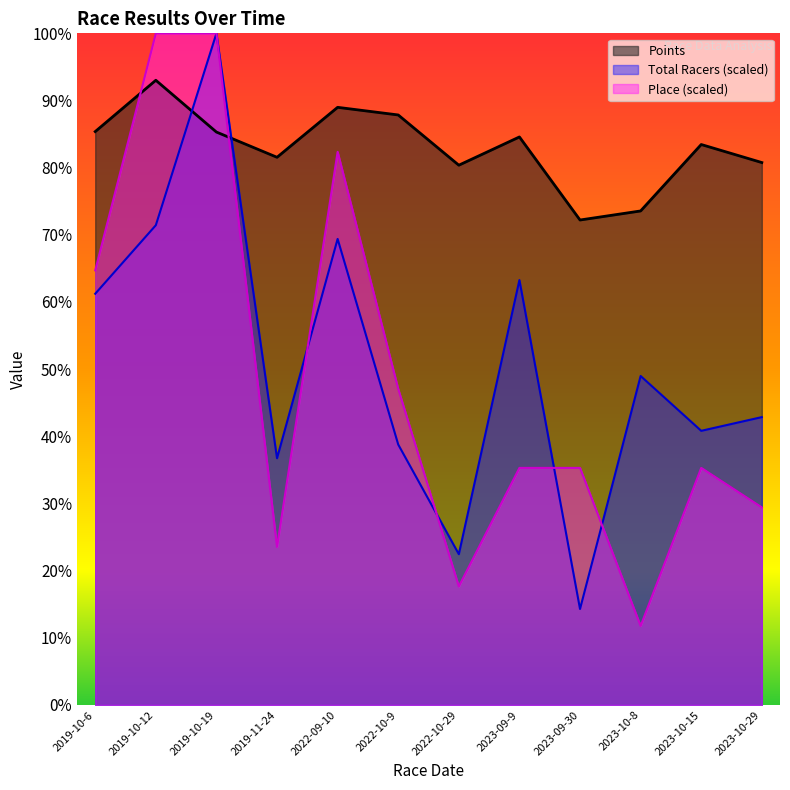

At which label does Place reach its peak?

2019-10-12